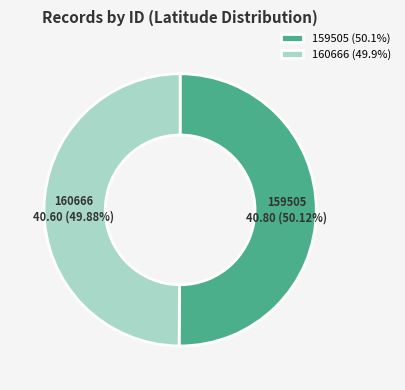

What percentage is the 160666 slice, to the nearest percent?

50%